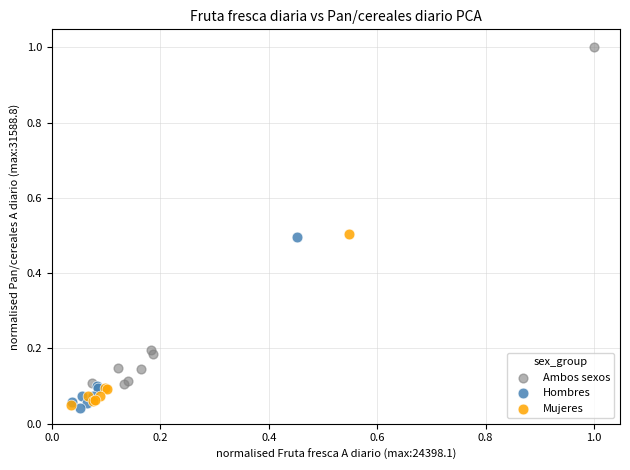

Which series reaches the maximum Y coordinate?

Ambos sexos